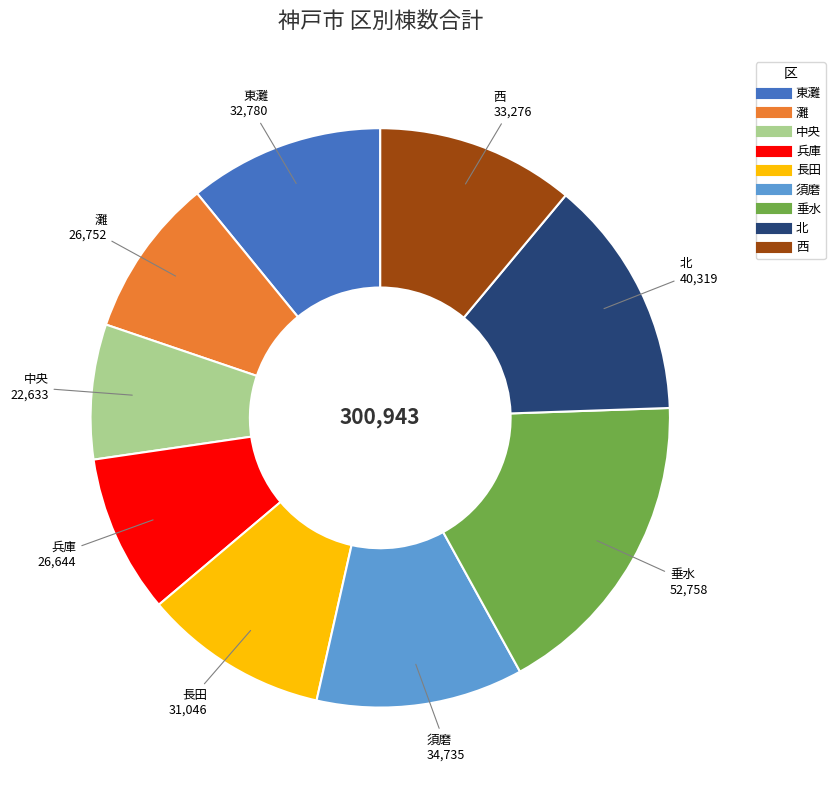

Between 須磨 and 長田, which is larger?

須磨